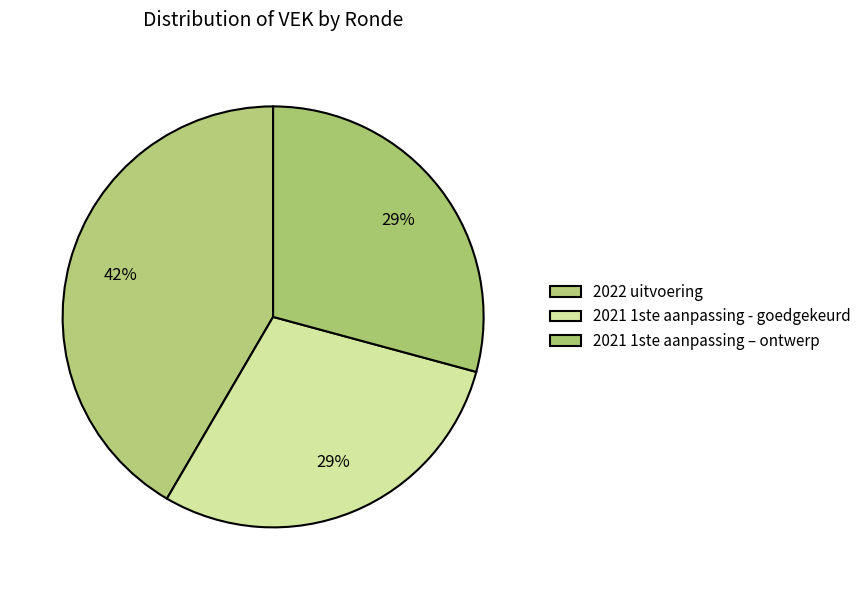

How many slices are in this pie chart?

3